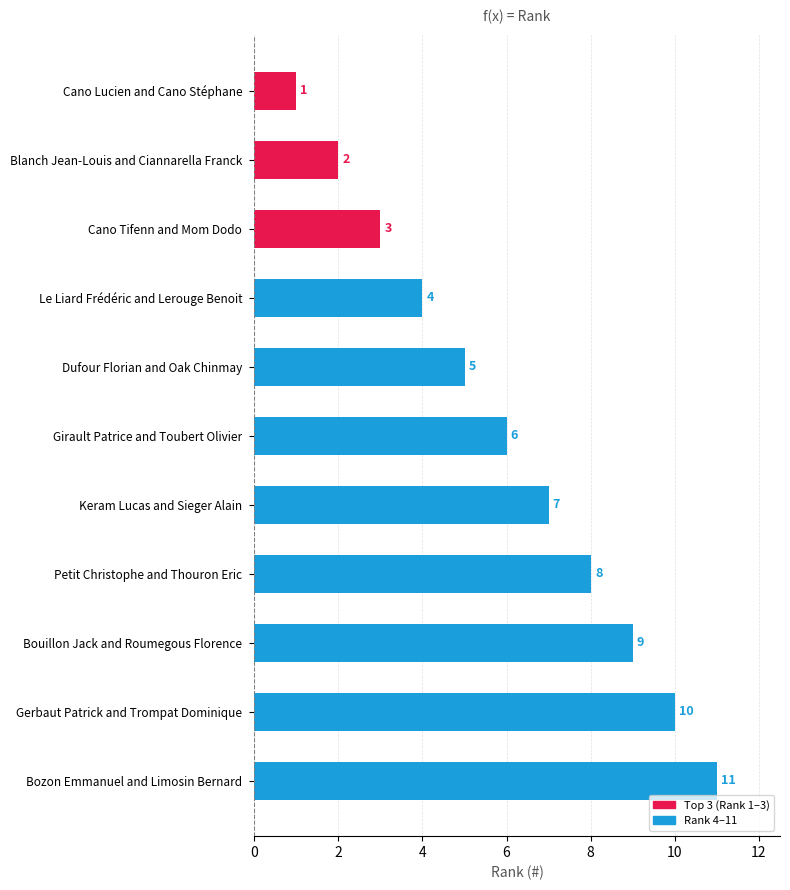

Read the value at Le Liard Frédéric and Lerouge Benoit.

4